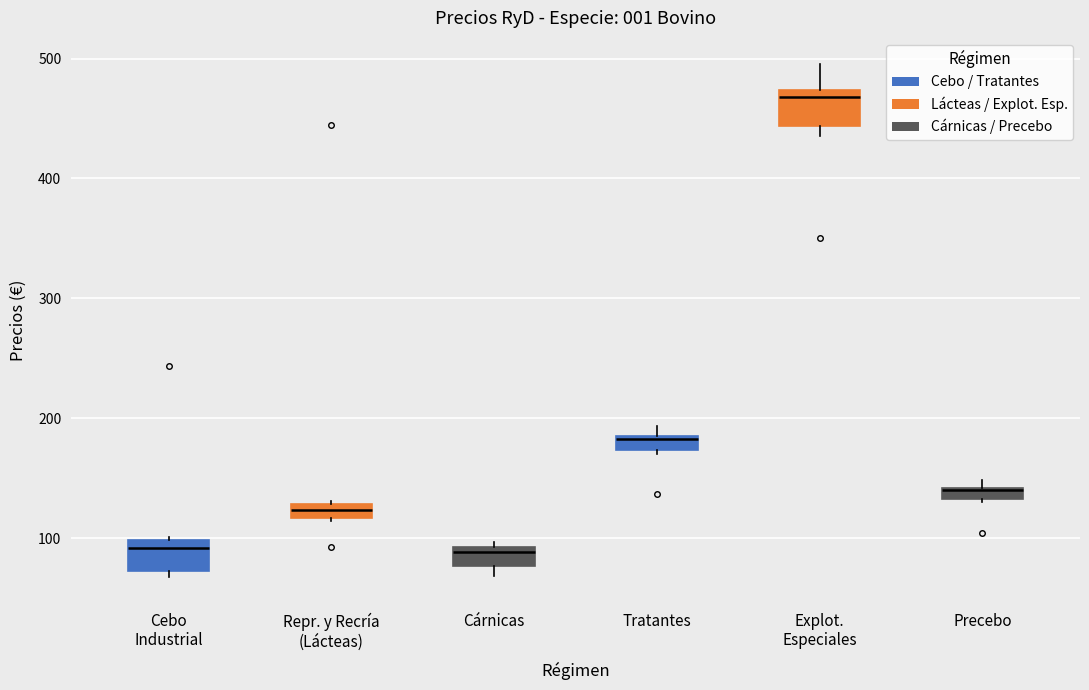

Where is the lower edge of the box for Repr. y Recría (Lácteas) on the y-axis? The values are not printed on the chart, so give them approximately, as read against the axis.

120